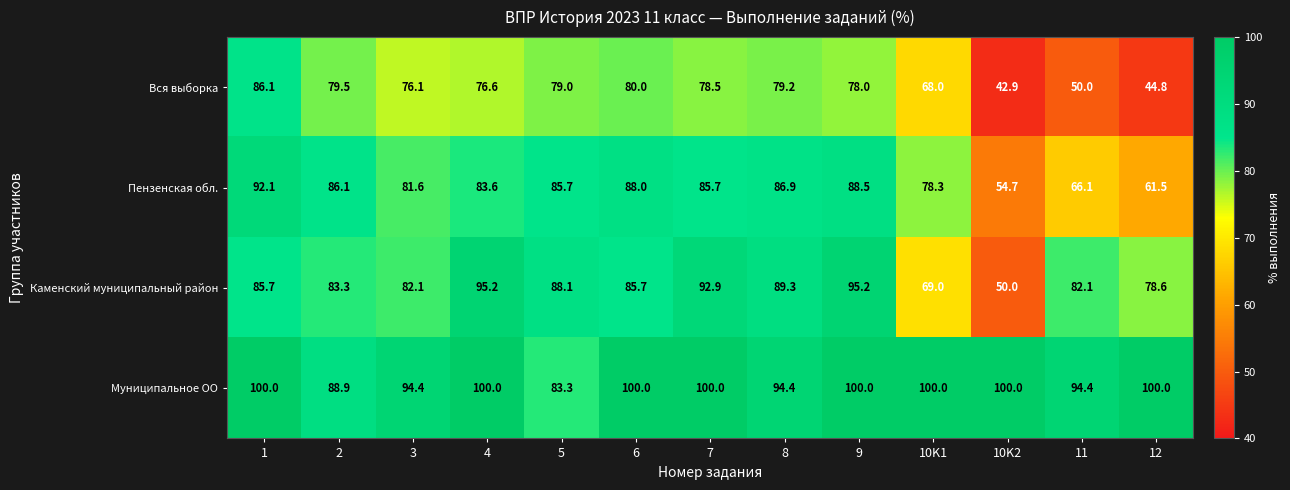

Is the value of Каменский муниципальный район at 6 greater than the value of Пензенская обл. at 4?

Yes